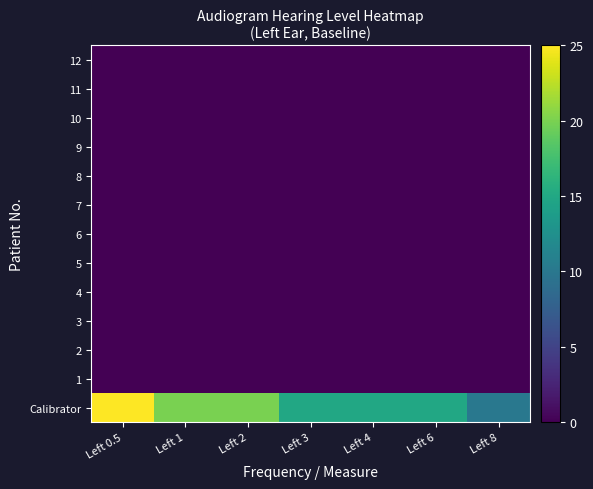

At how many categories does at least one series exceed 23?

1